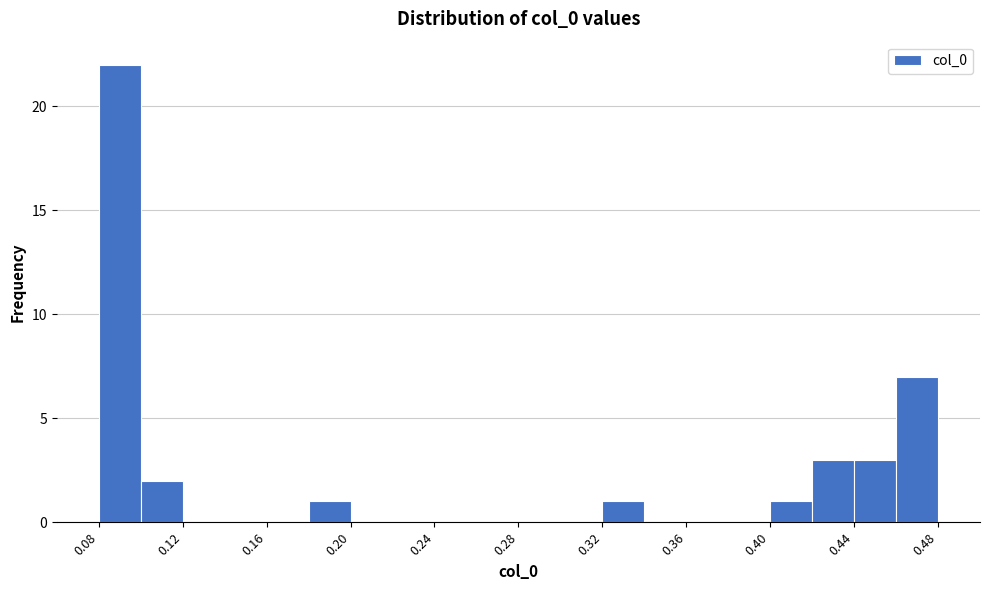

Read against the x-axis, roughly where is the centre of the tallest bar?

0.095